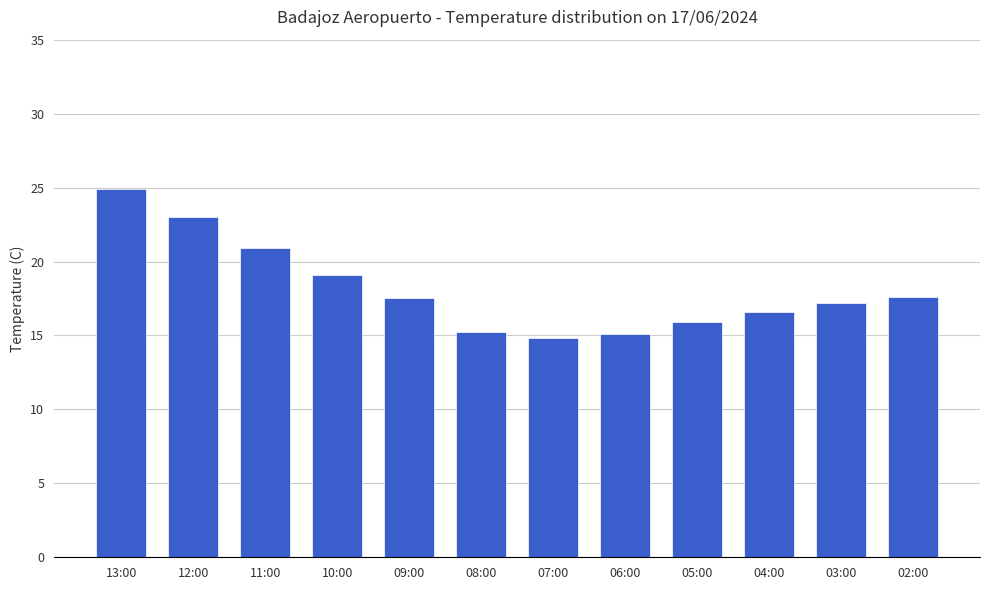

Approximately how many times larger is the value at 10:00 compared to 02:00?

1.1